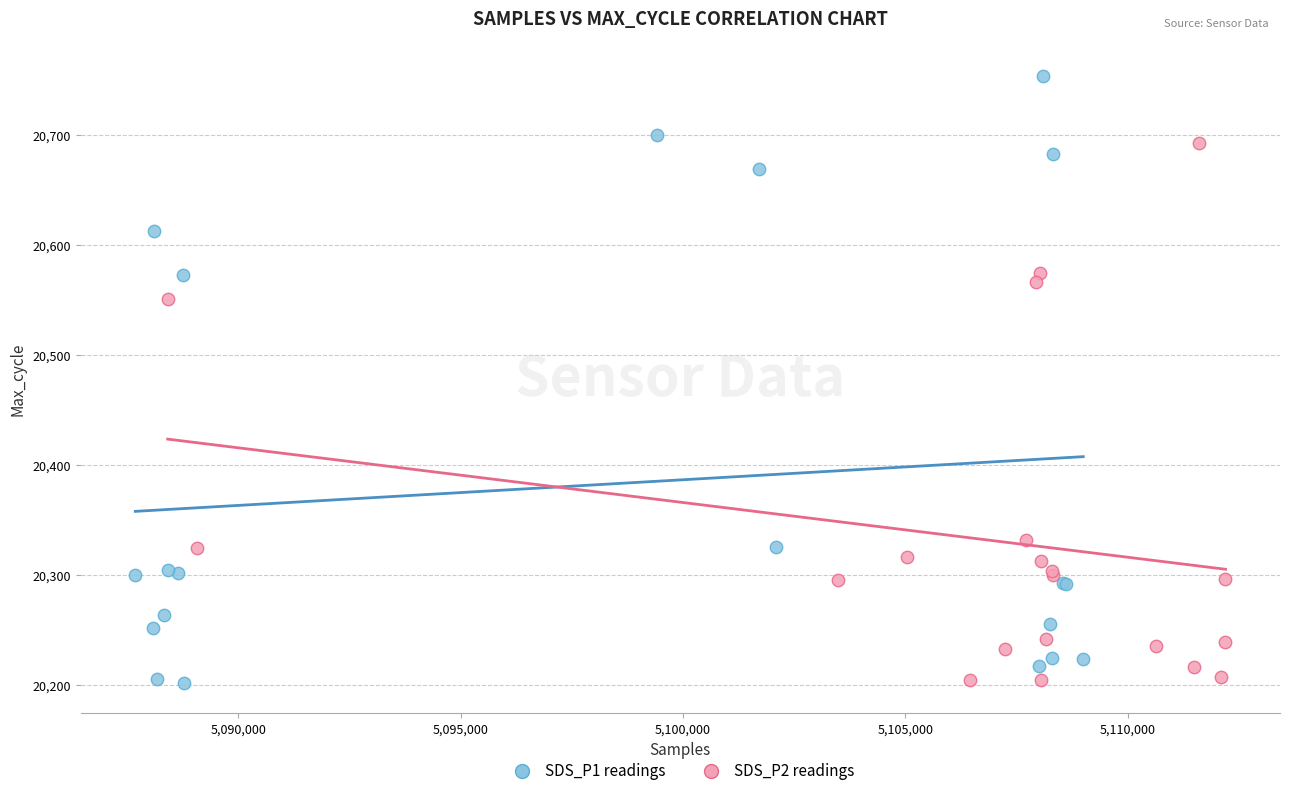

Which series contains the highest Y value?

SDS_P1 readings